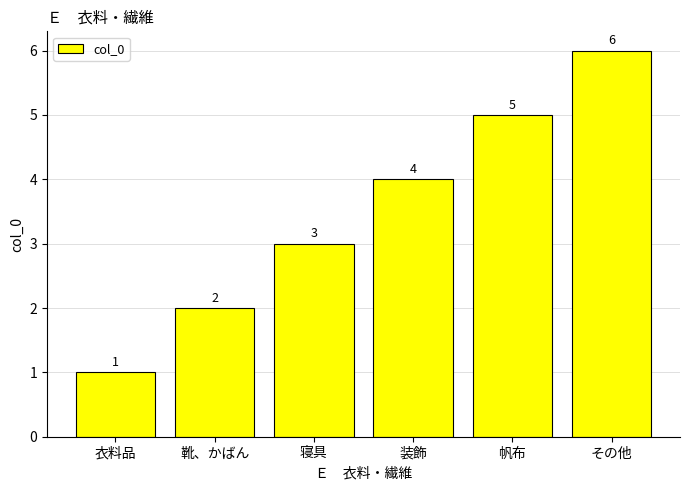

What is the difference between the values at その他 and 装飾?

2